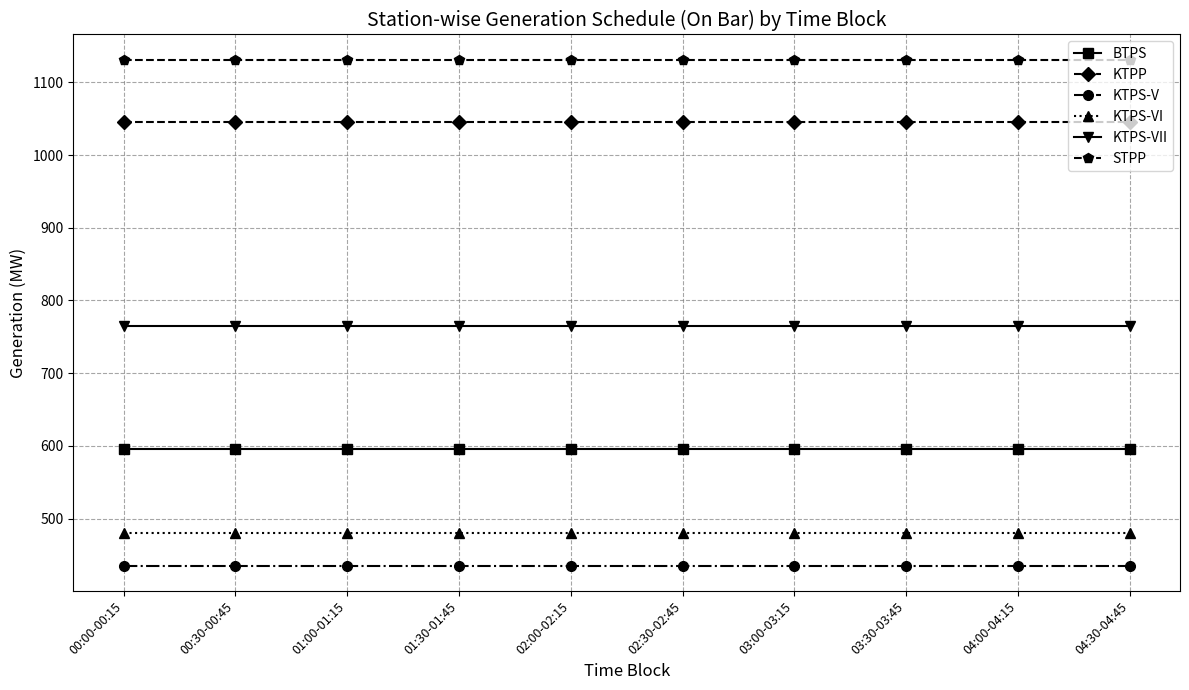

What is the total value across all series at 01:30-01:45?

4451